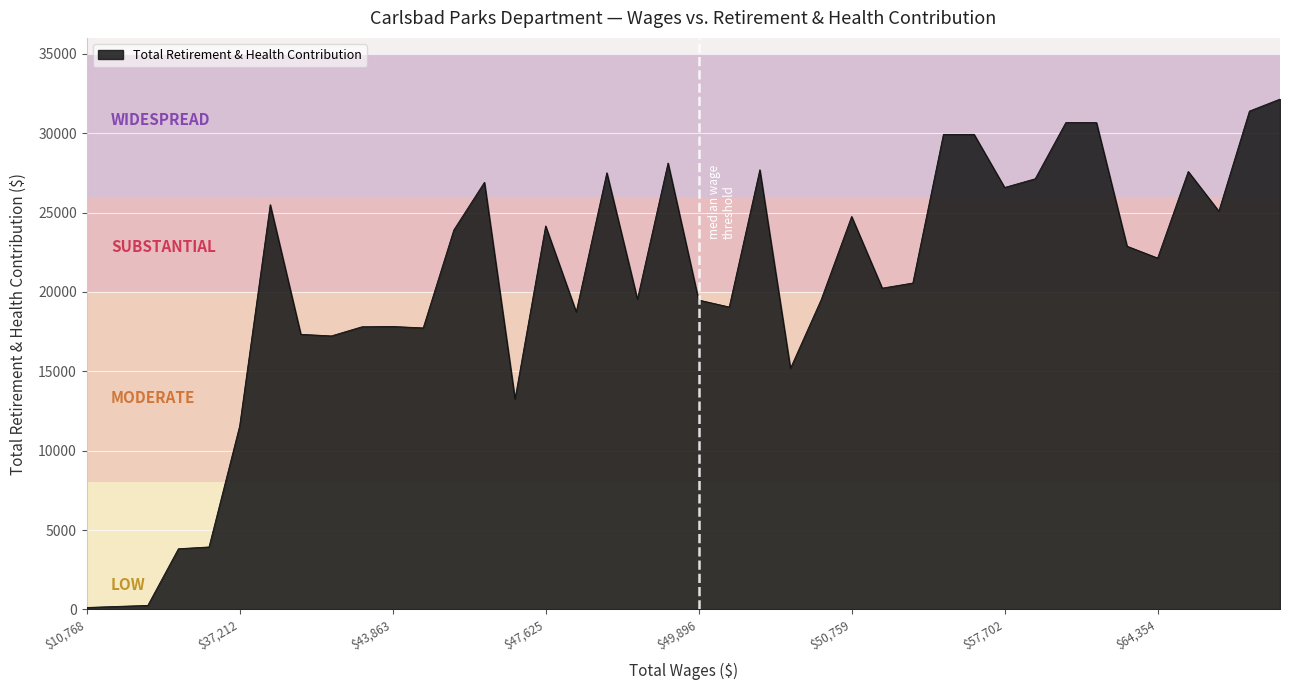

What is the greatest value displayed?

32145